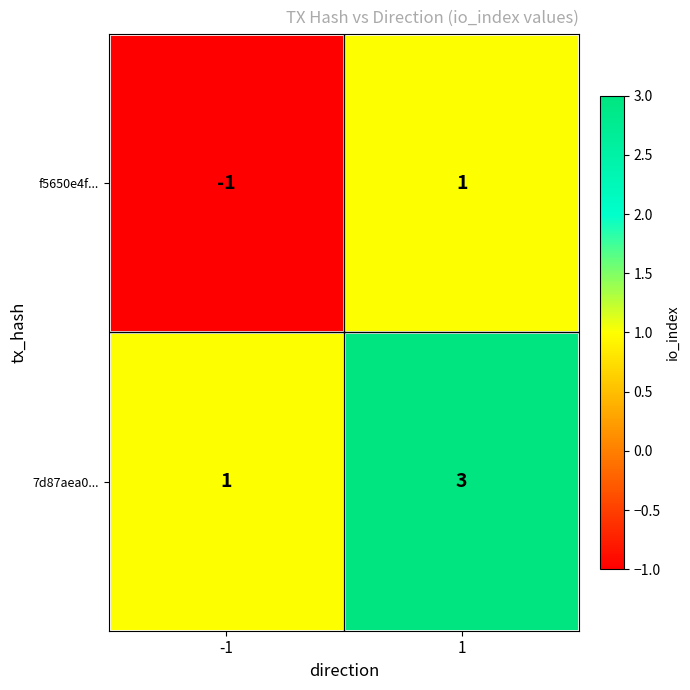

True or false: f5650e4f... has a value of 0 at -1.

False